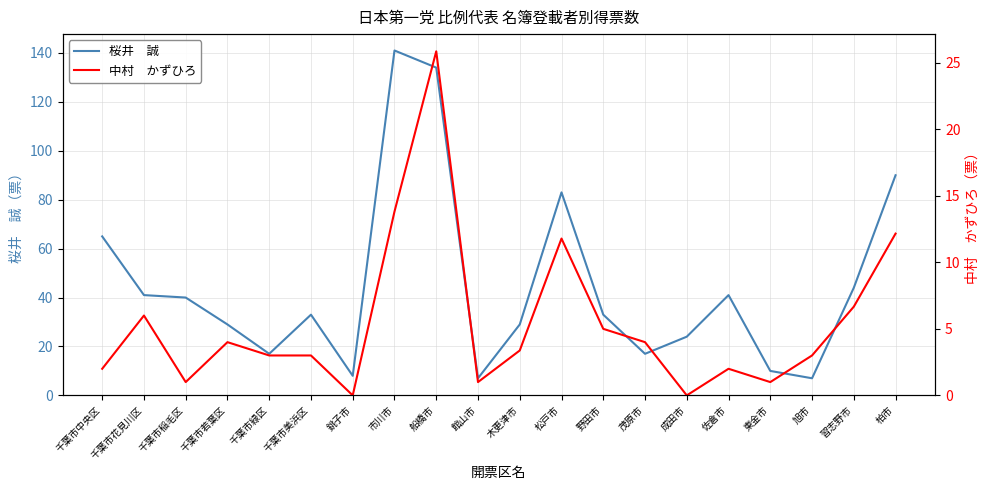

Which series has the largest total across all categories?

桜井　誠